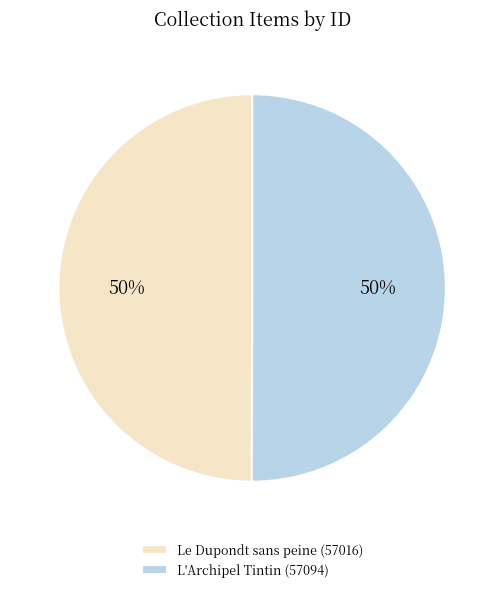

How many segments does this pie chart have?

2